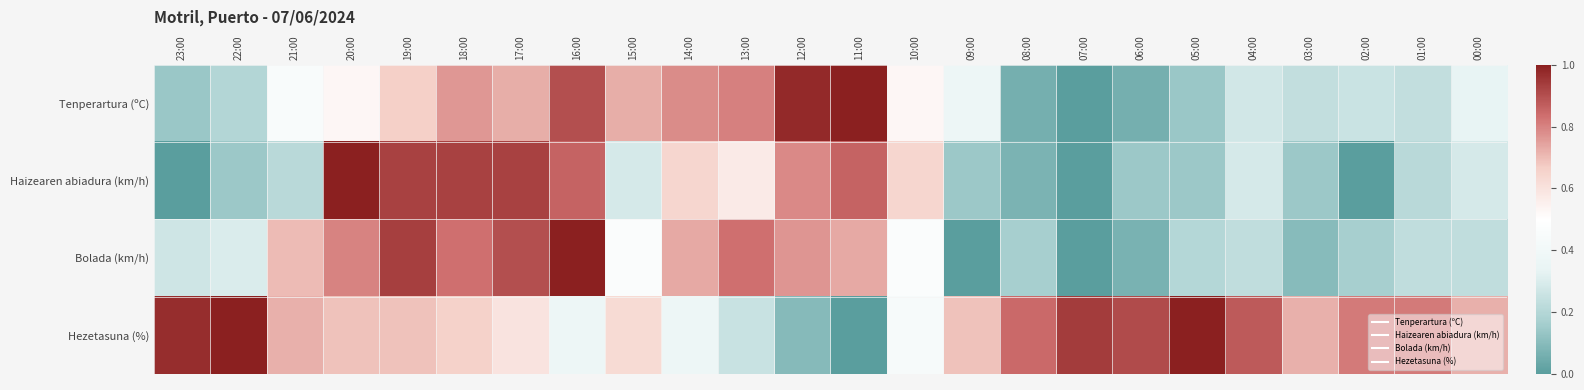

Which has a higher value, 03:00 or 14:00?

14:00